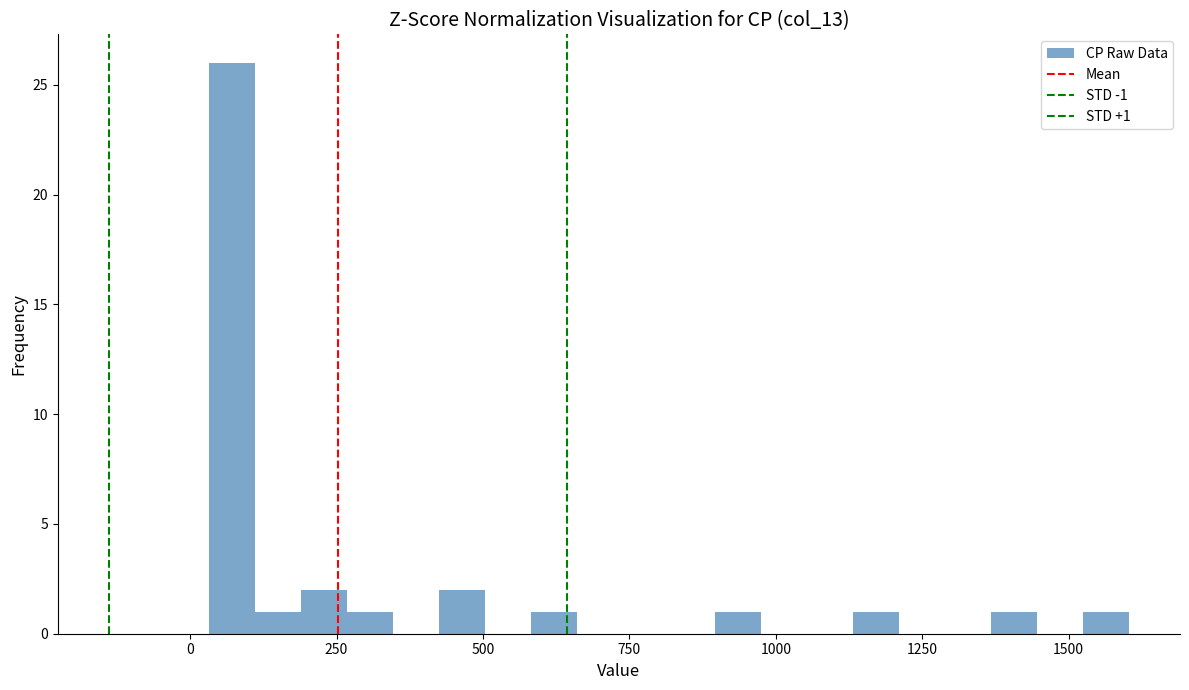

Around what value on the x-axis is the tallest bar? Give the approximate position of its centre, as read against the axis.

50